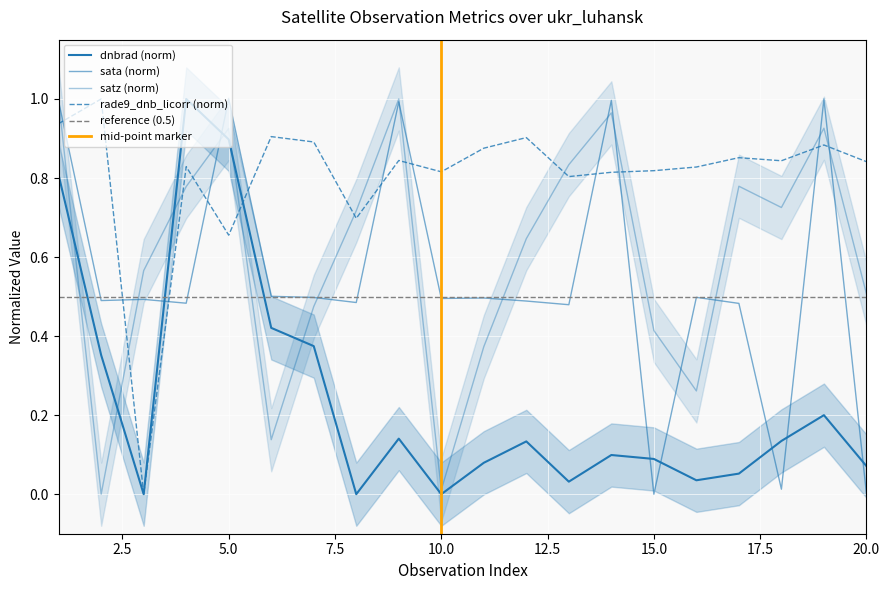

What value does the dnbrad series have at 5?

0.9